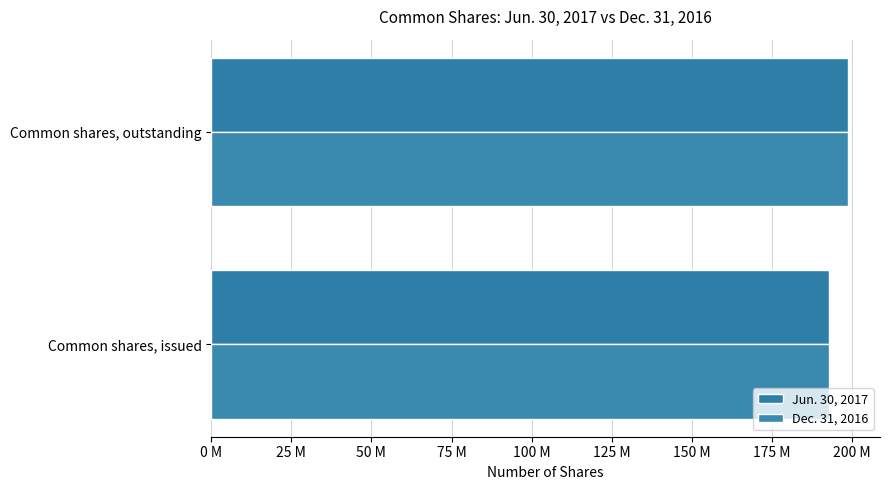

Reading right to left, what are all the values shown in this chart?

Jun. 30, 2017: 198794052	192868427
Dec. 31, 2016: 198794052	192868427